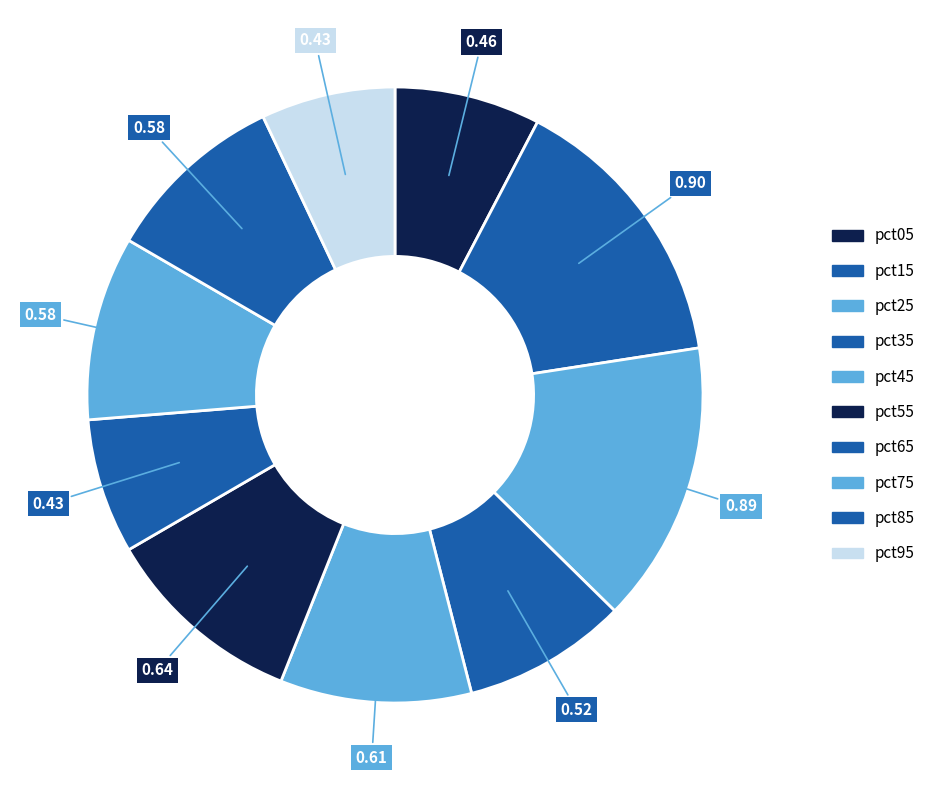

To the nearest percent, what portion does pct45 represent?

10%